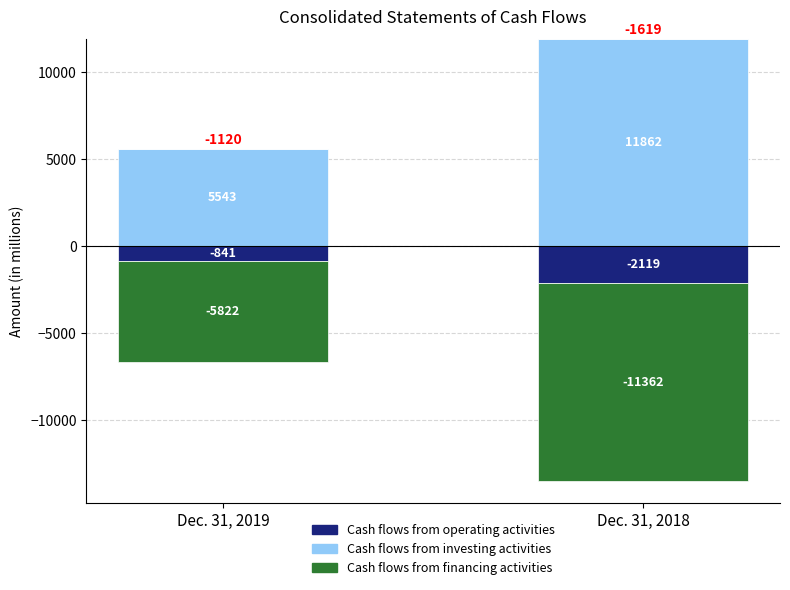

What are all the series names shown in the legend?

Cash flows from operating activities, Cash flows from investing activities, Cash flows from financing activities